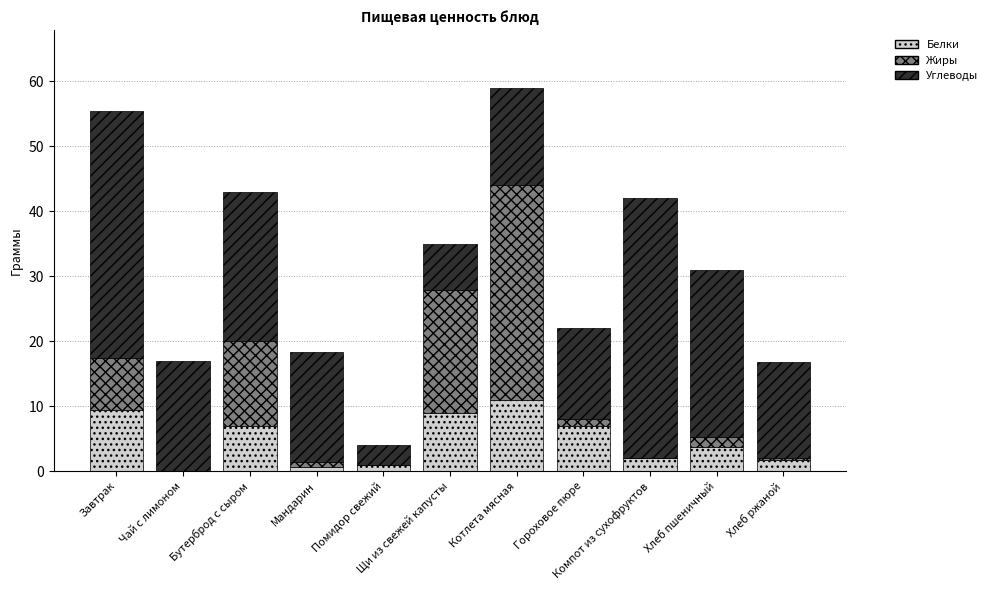

What is the maximum value for Белки?

11.0